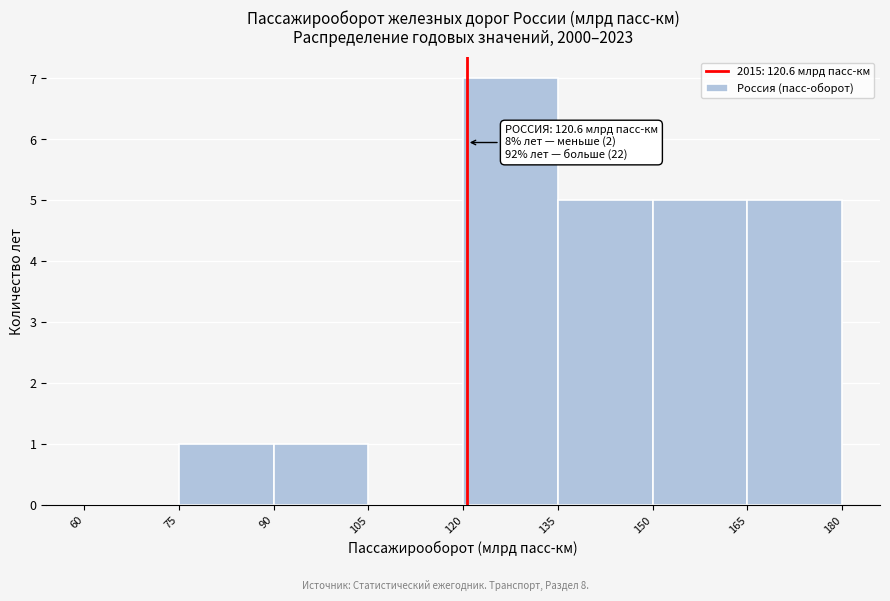

Which range on the x-axis has the tallest bar?

120 to 135